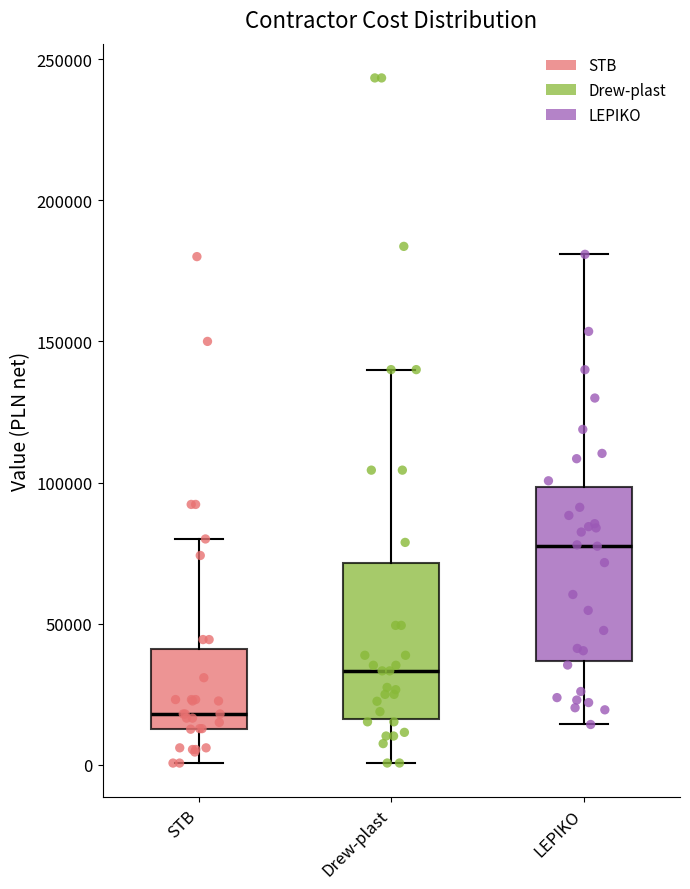

Reading left to right, transcribe this box plot: for each box, give where its median line is, the range the box spans, and where its two whiskers end, as read against the y-axis. The values are not printed on the chart, so give them approximately, as read against the axis.

STB: median 20000, box 15000 to 40000, whiskers 0 to 80000
Drew-plast: median 35000, box 15000 to 70000, whiskers 0 to 140000
LEPIKO: median 80000, box 35000 to 100000, whiskers 15000 to 180000